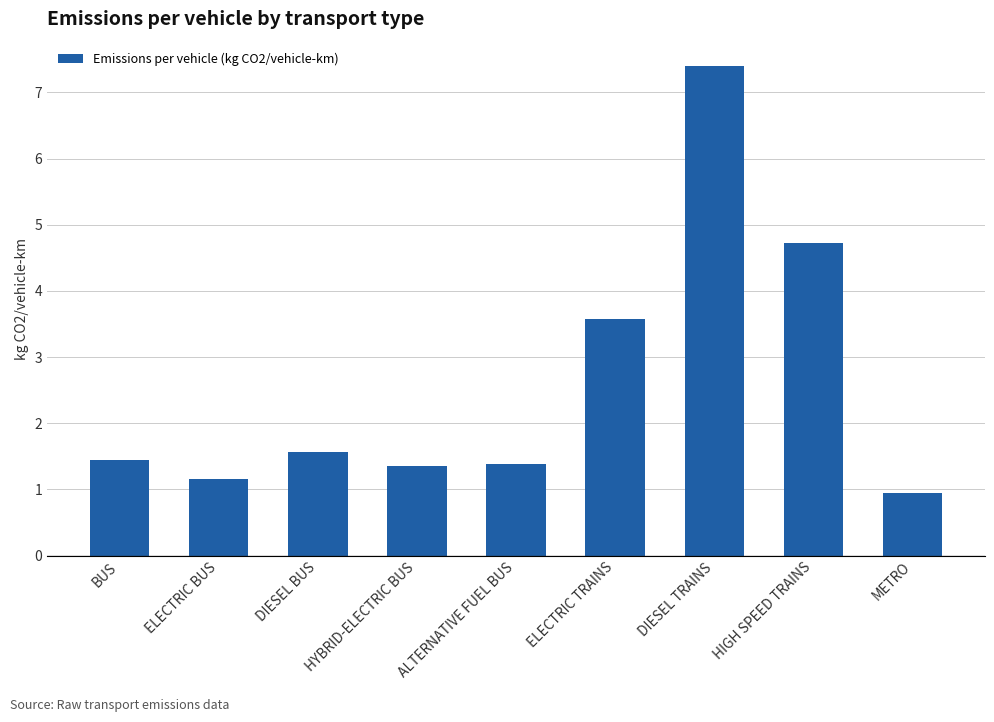

The value at ELECTRIC TRAINS is 6.1. True or false?

False